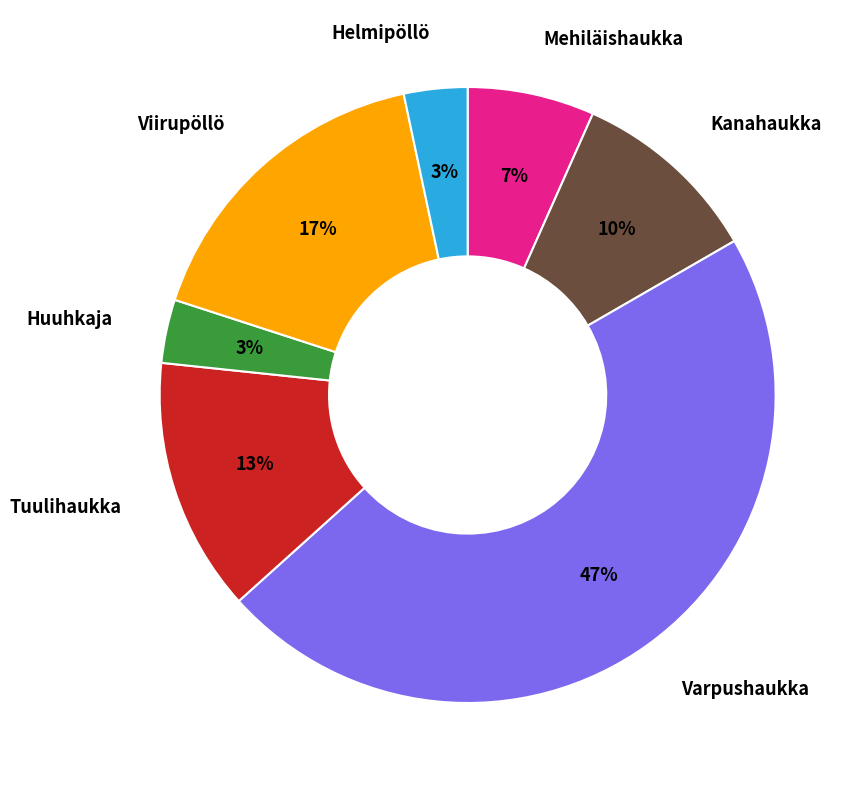

The Tuulihaukka slice represents 13% of the pie. True or false?

True